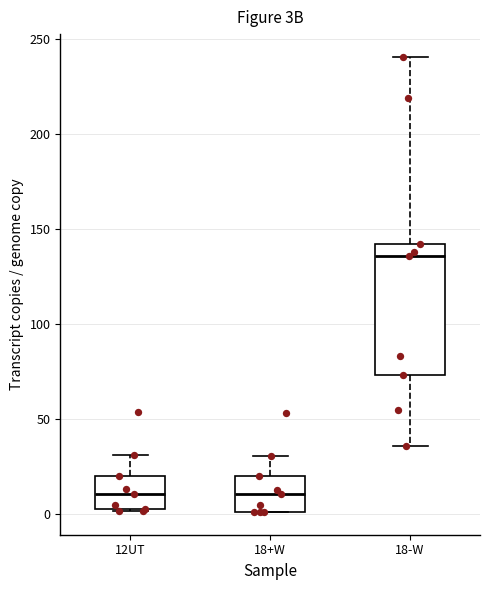

Reading left to right, read every box against the y-axis: the position of its median line, the range the box covers, and the ends of its whiskers. The values are not printed on the chart, so give them approximately, as read against the axis.

12UT: median 10, box 5 to 20, whiskers 0 to 30
18+W: median 10, box 0 to 20, whiskers 0 to 30
18-W: median 135, box 75 to 140, whiskers 35 to 240